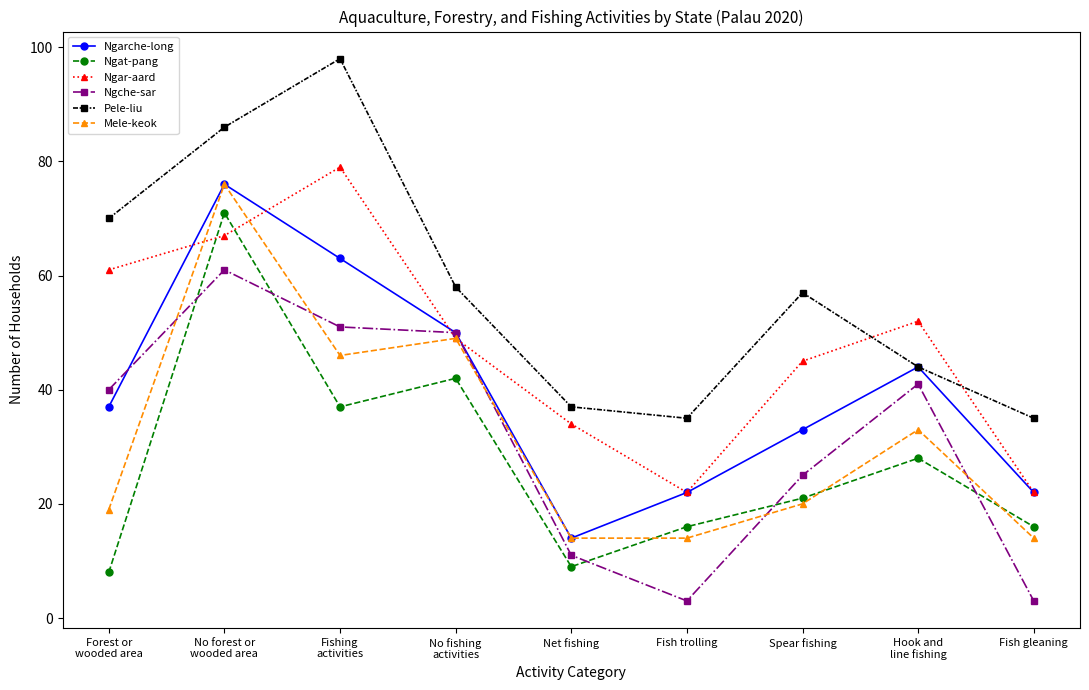

Which series has the largest total across all categories?

Pele-liu